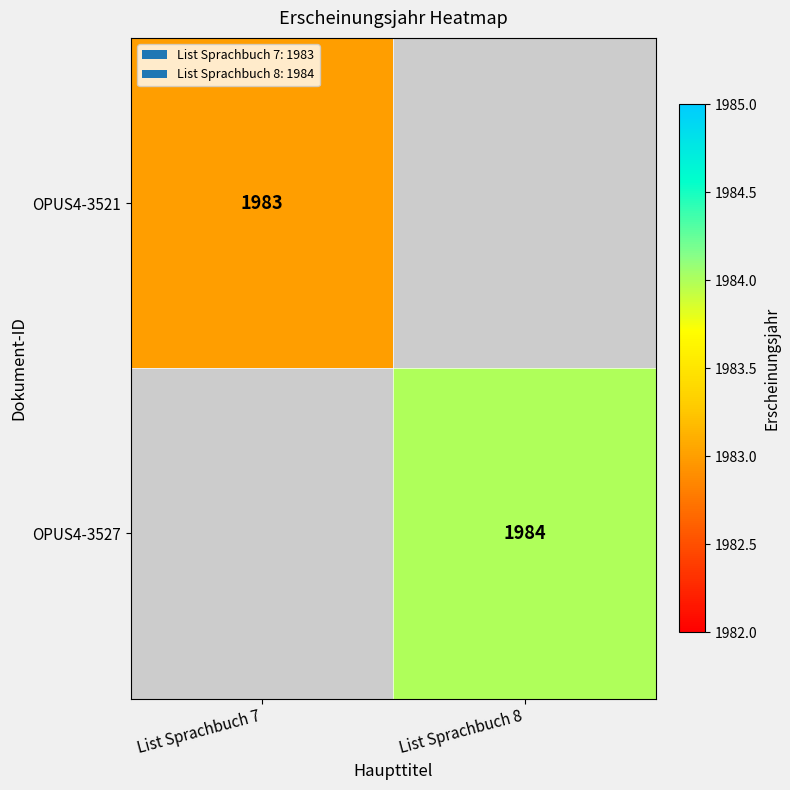

Which label corresponds to the smallest value in the chart?

List Sprachbuch 7